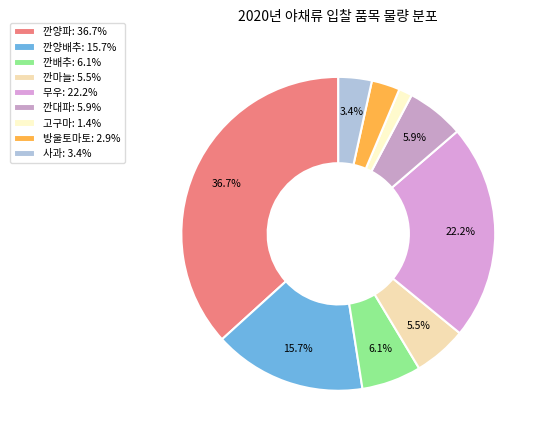

To the nearest percent, what portion does 깐양파 represent?

37%